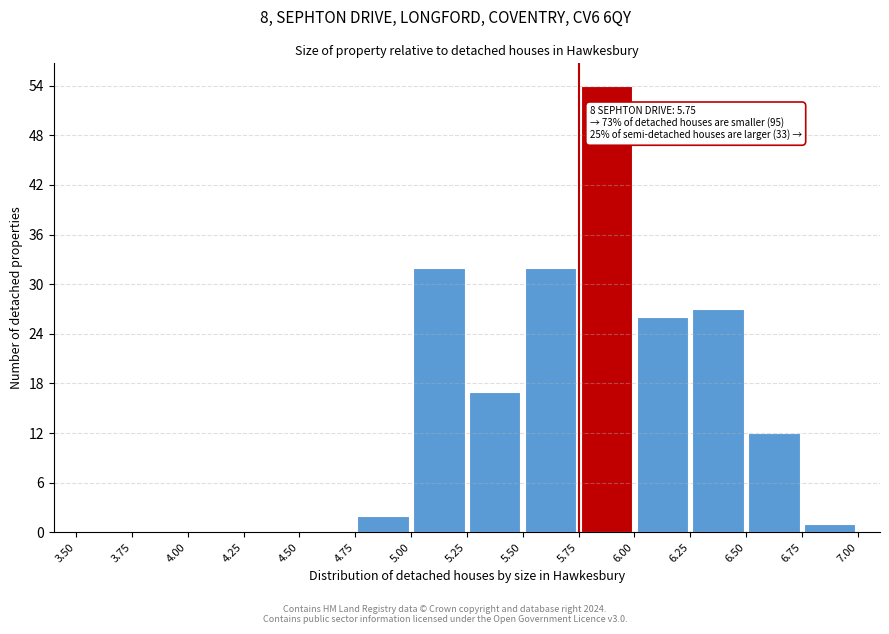

Over which range of the x-axis is the bar tallest?

5.75 to 6.00